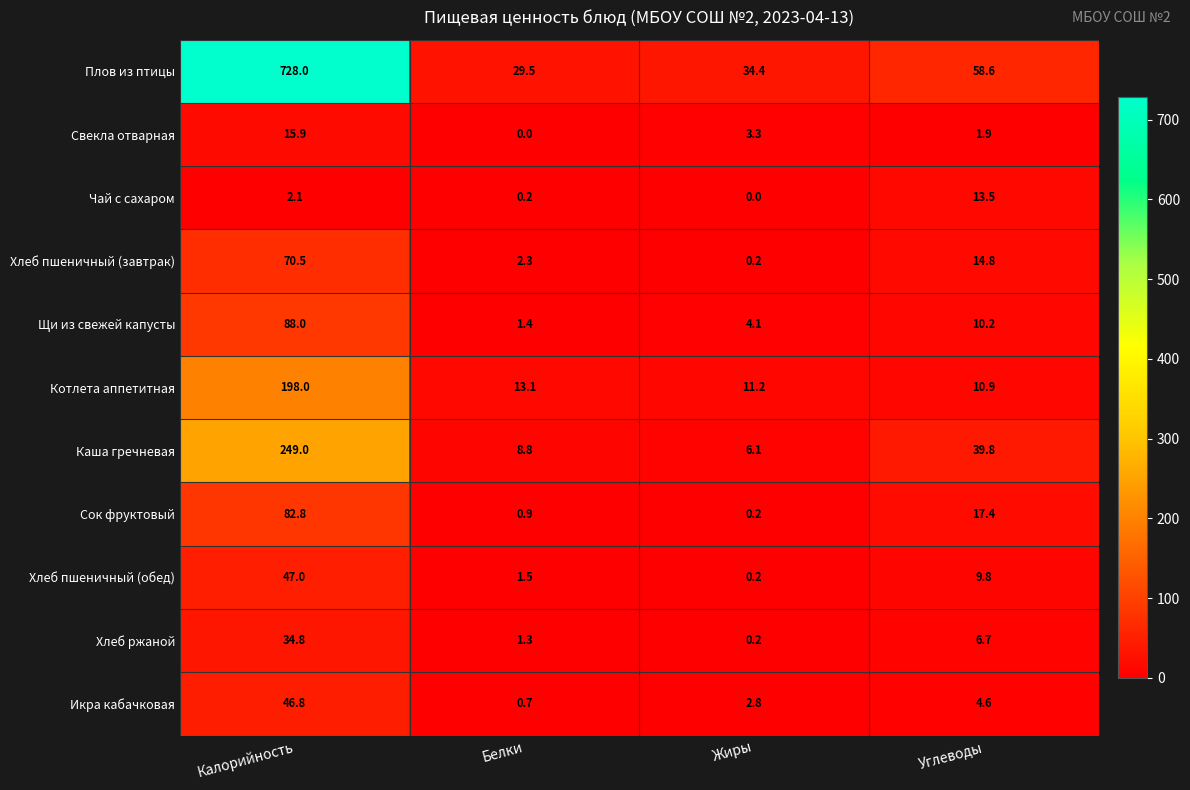

What is the maximum value for Щи из свежей капусты?

88.0